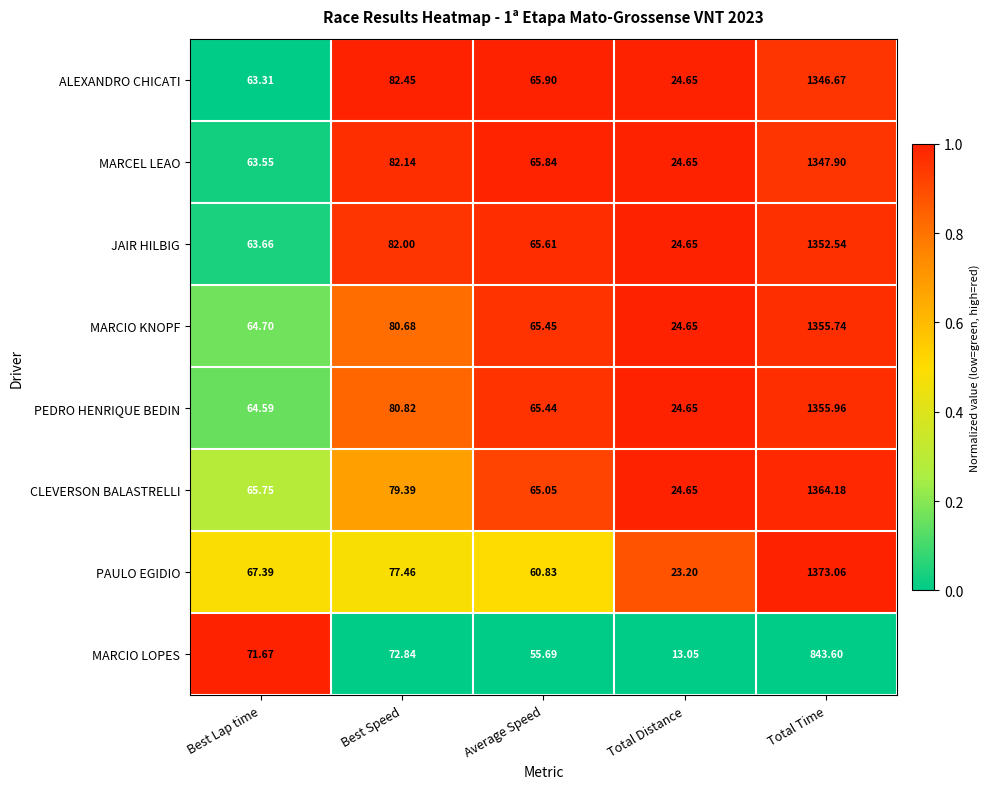

Which label corresponds to the smallest value in the chart?

Total Distance